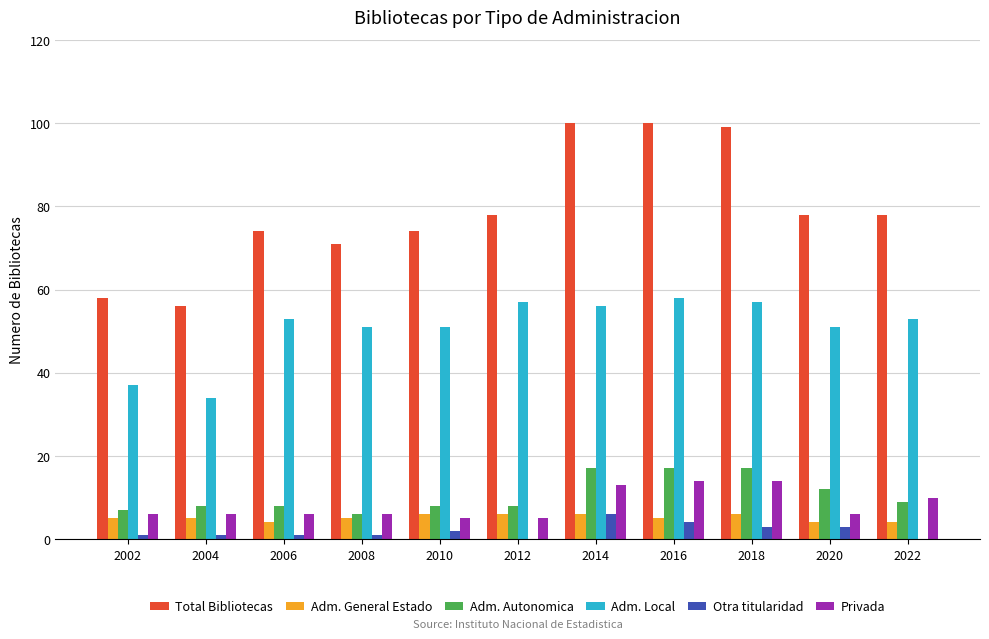

What value does the Privada series have at 2014?

13